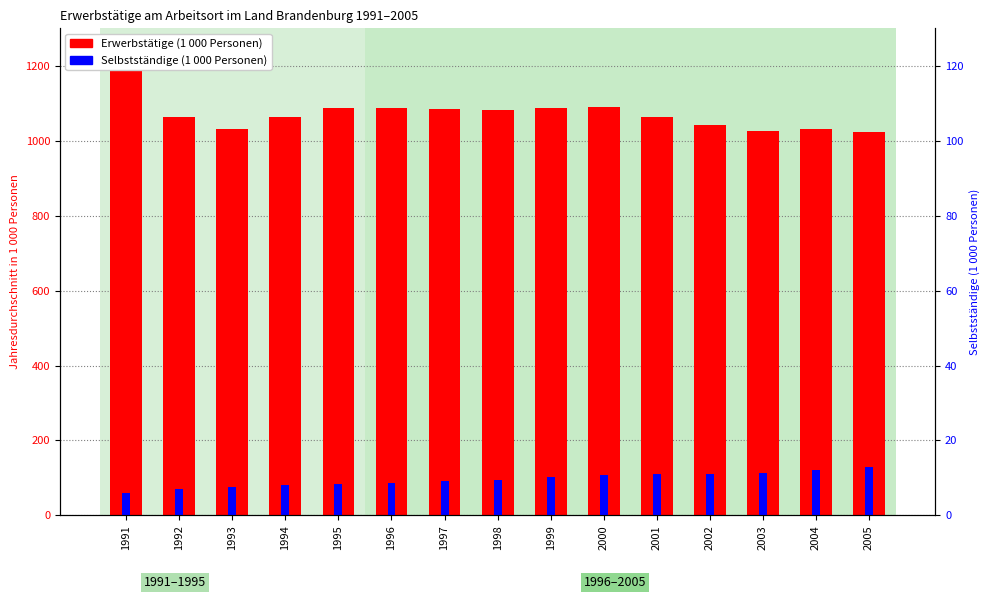

How many categories are shown in the chart?

15